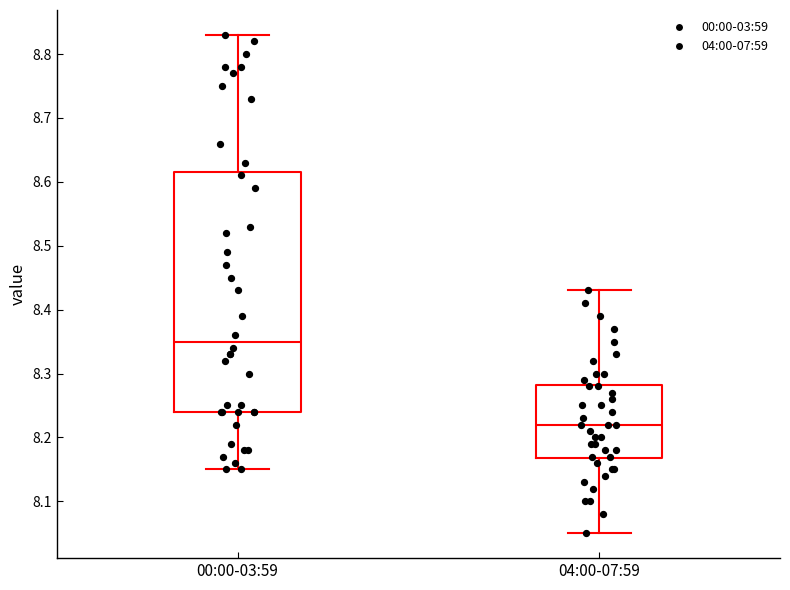

Where is the lower edge of the box for 04:00-07:59 on the y-axis? The values are not printed on the chart, so give them approximately, as read against the axis.

8.17